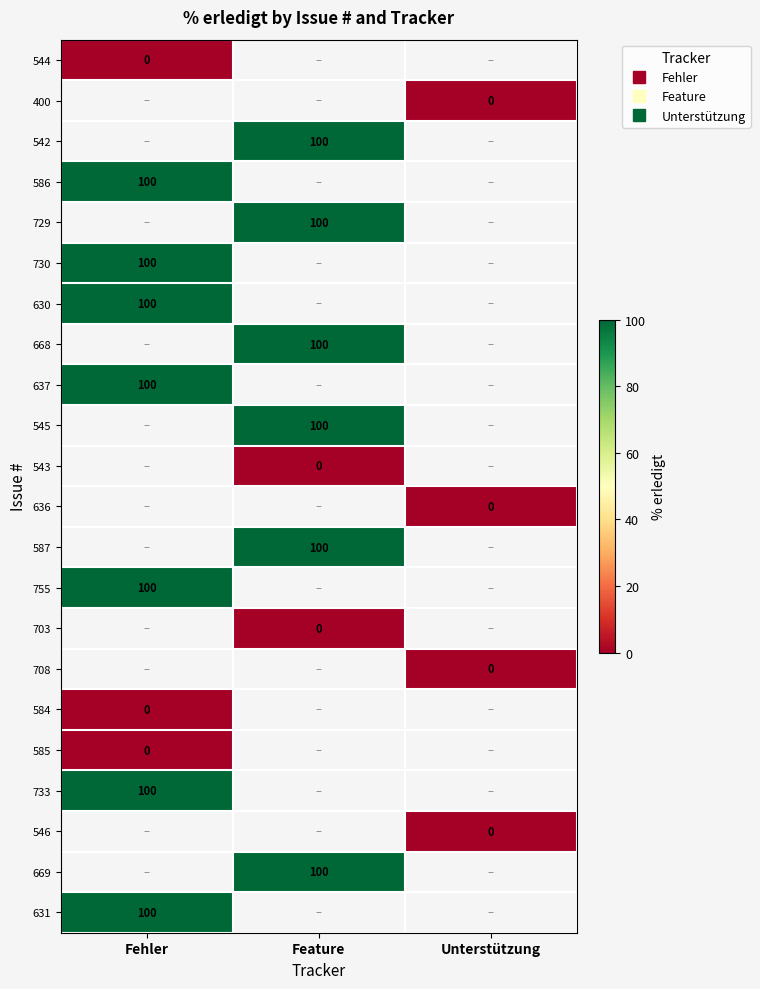

At which label does 729 reach its minimum?

Fehler